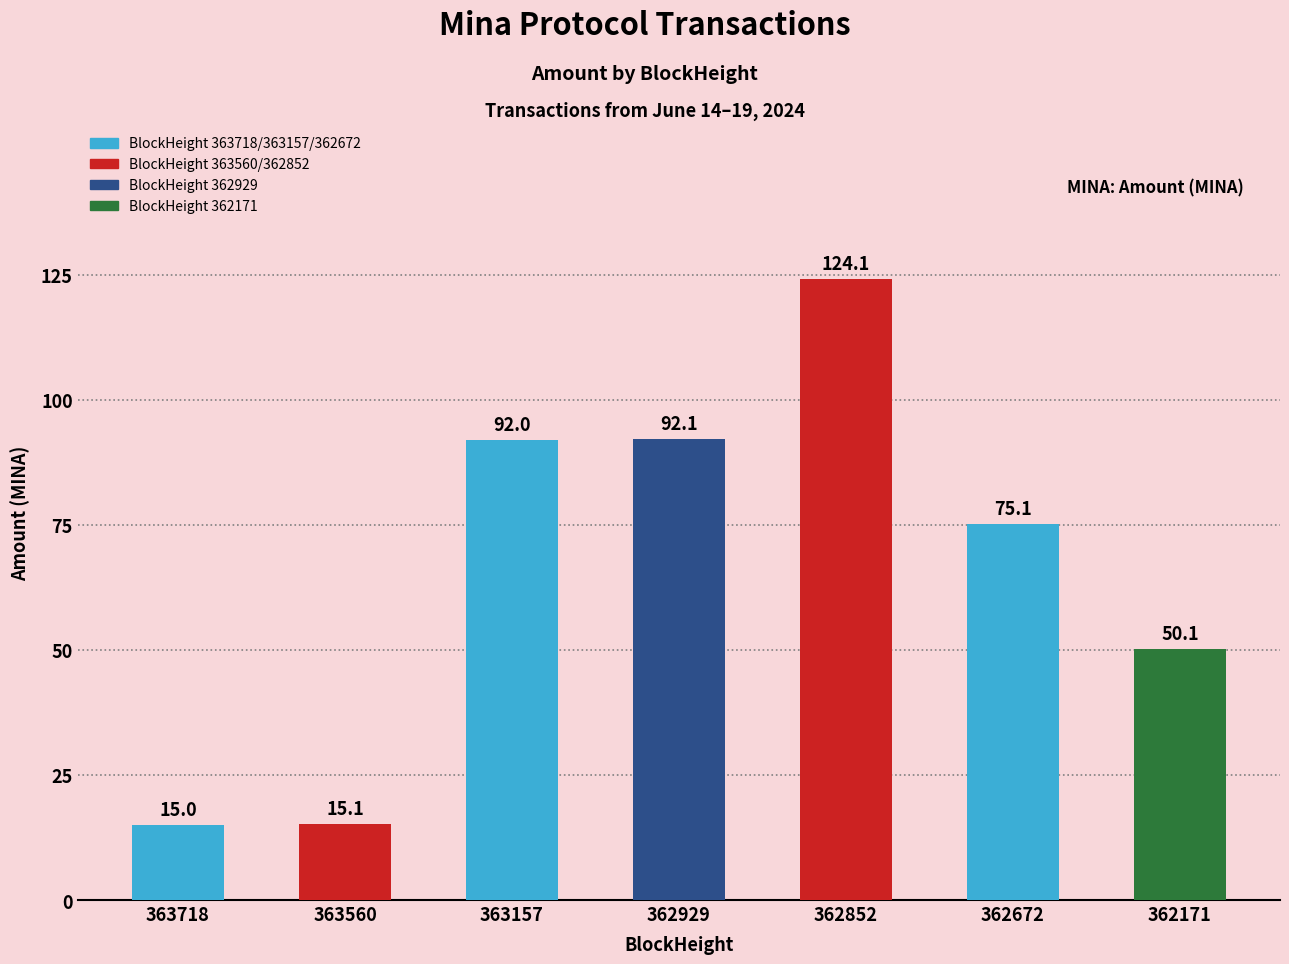

Where is the data nearest to the value 69?

362672